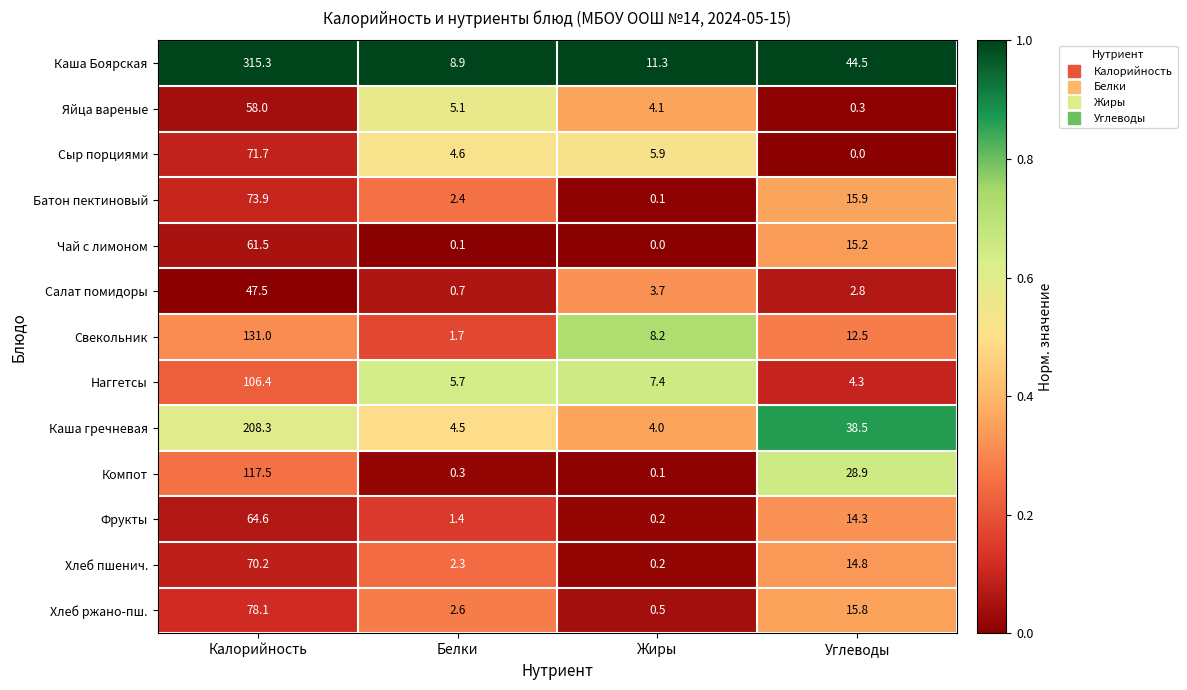

At which category is the sum across all series the highest?

Калорийность